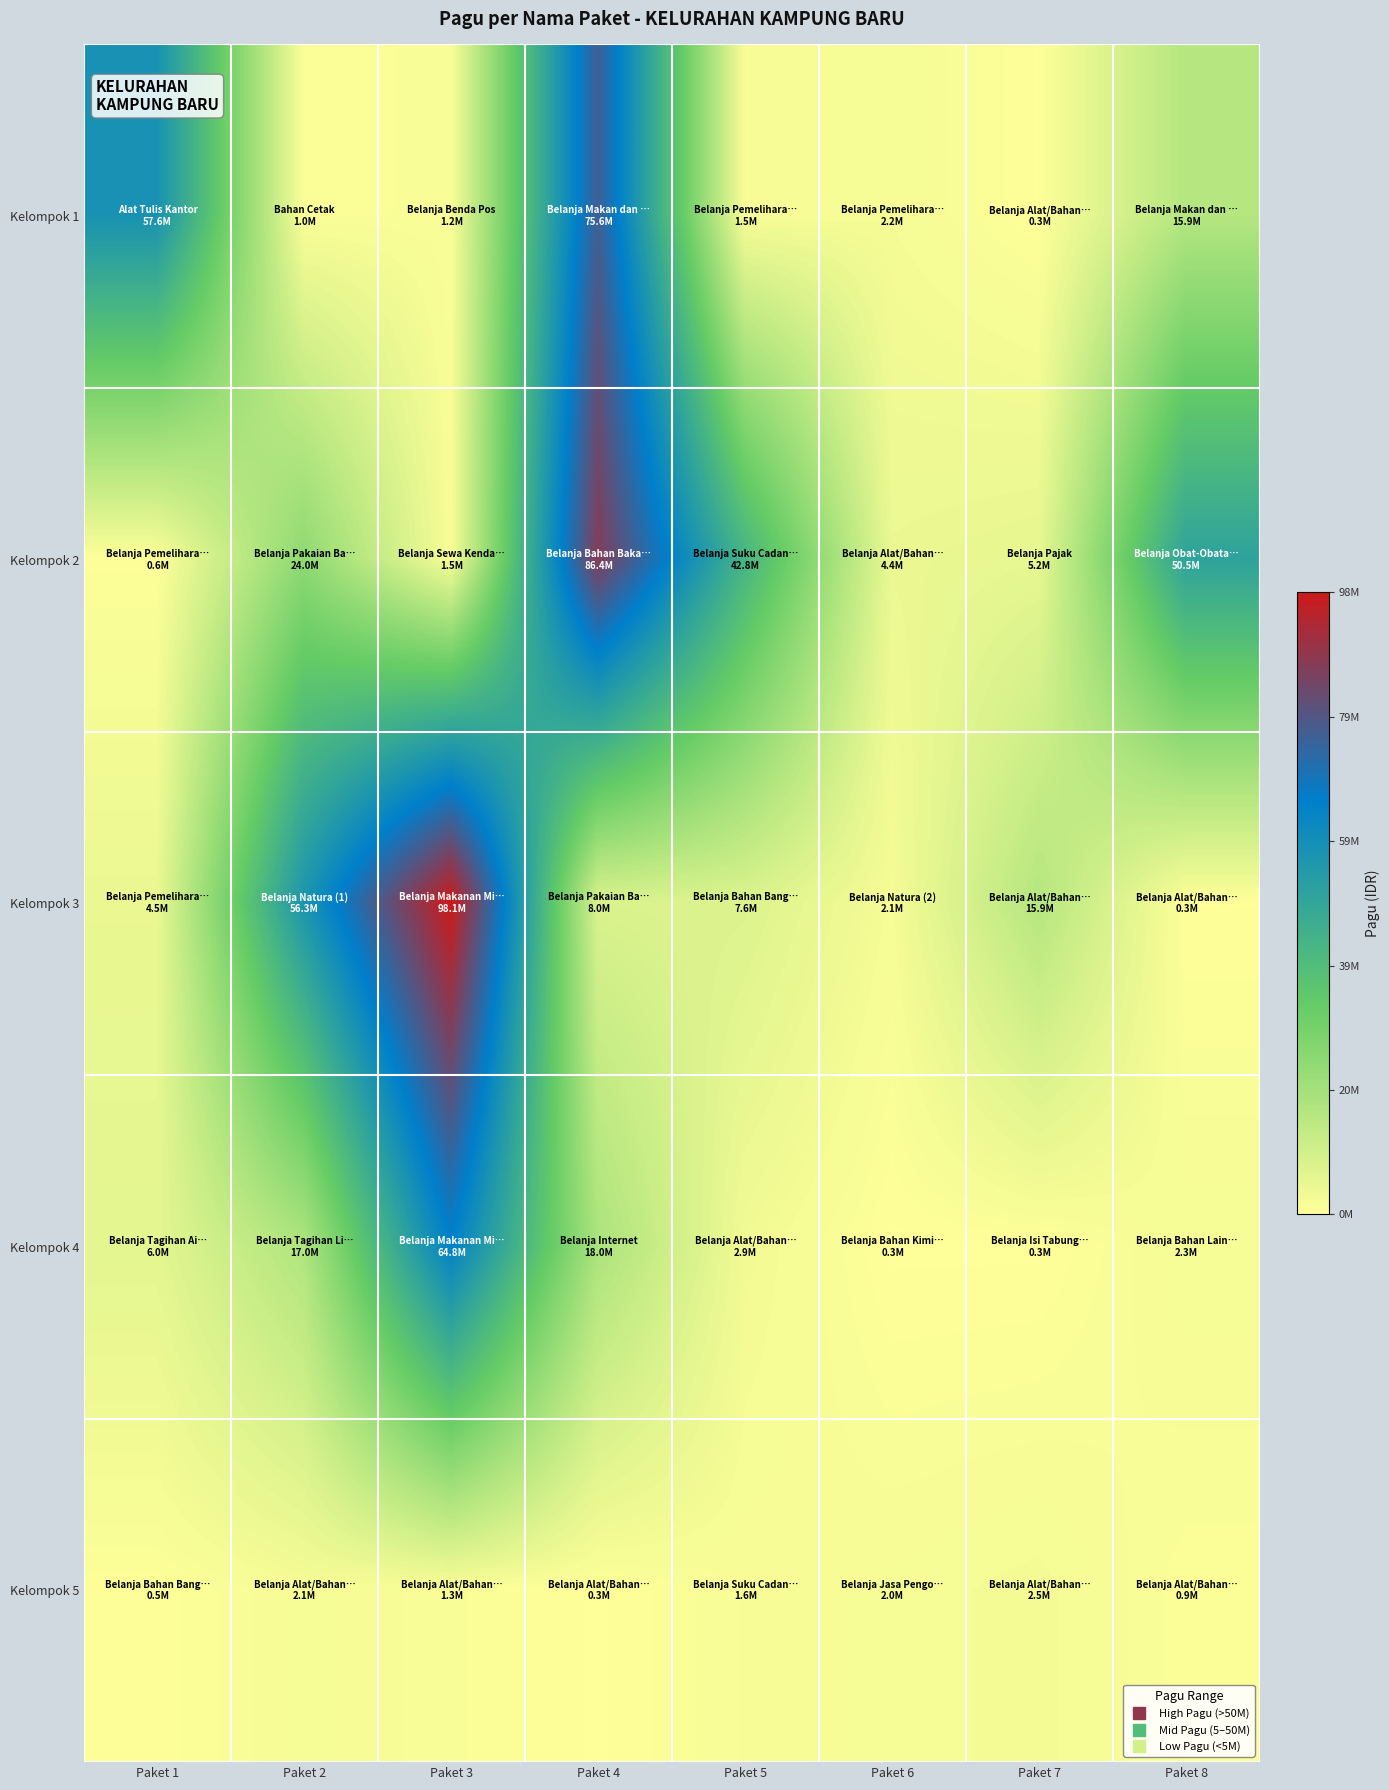

At which category is the sum across all series the highest?

Paket 4